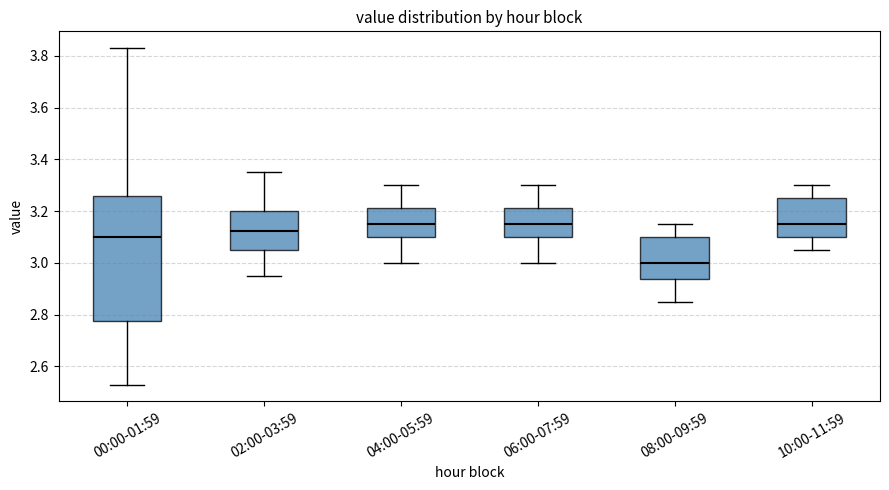

Reading left to right, transcribe this box plot: for each box, give where its median line is, the range the box spans, and where its two whiskers end, as read against the y-axis. The values are not printed on the chart, so give them approximately, as read against the axis.

00:00-01:59: median 3.10, box 2.78 to 3.26, whiskers 2.54 to 3.84
02:00-03:59: median 3.12, box 3.06 to 3.20, whiskers 2.96 to 3.36
04:00-05:59: median 3.16, box 3.10 to 3.22, whiskers 3.00 to 3.30
06:00-07:59: median 3.16, box 3.10 to 3.22, whiskers 3.00 to 3.30
08:00-09:59: median 3.00, box 2.94 to 3.10, whiskers 2.86 to 3.16
10:00-11:59: median 3.16, box 3.10 to 3.26, whiskers 3.06 to 3.30